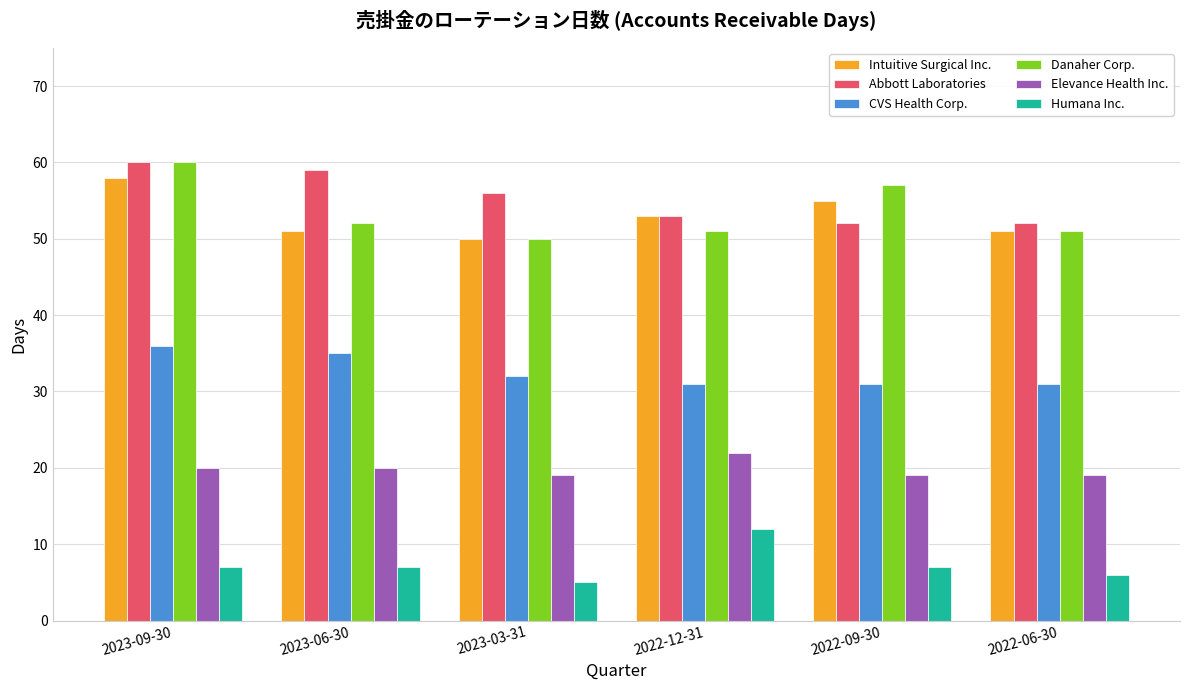

What is the minimum value for Danaher Corp.?

50